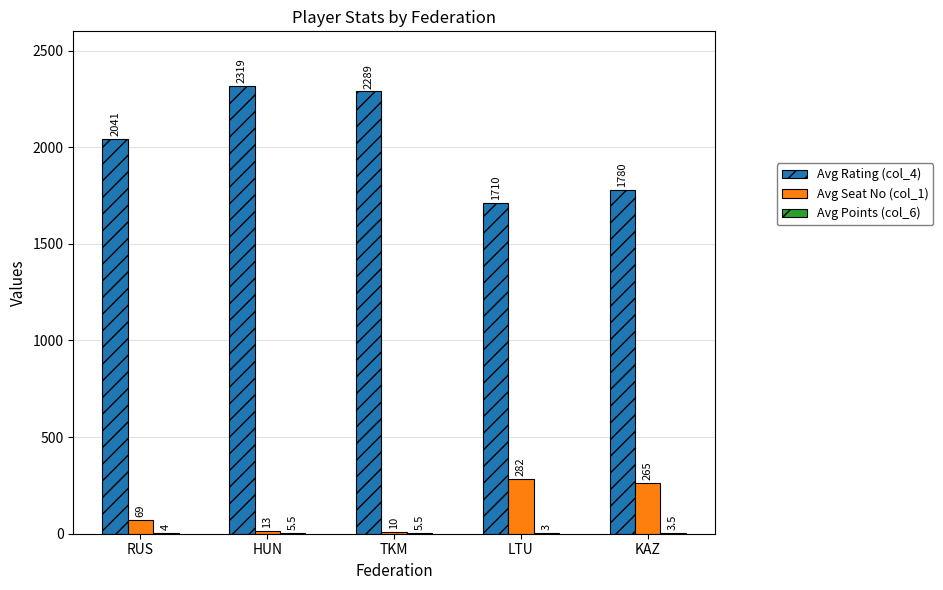

At which category is the sum across all series the highest?

HUN